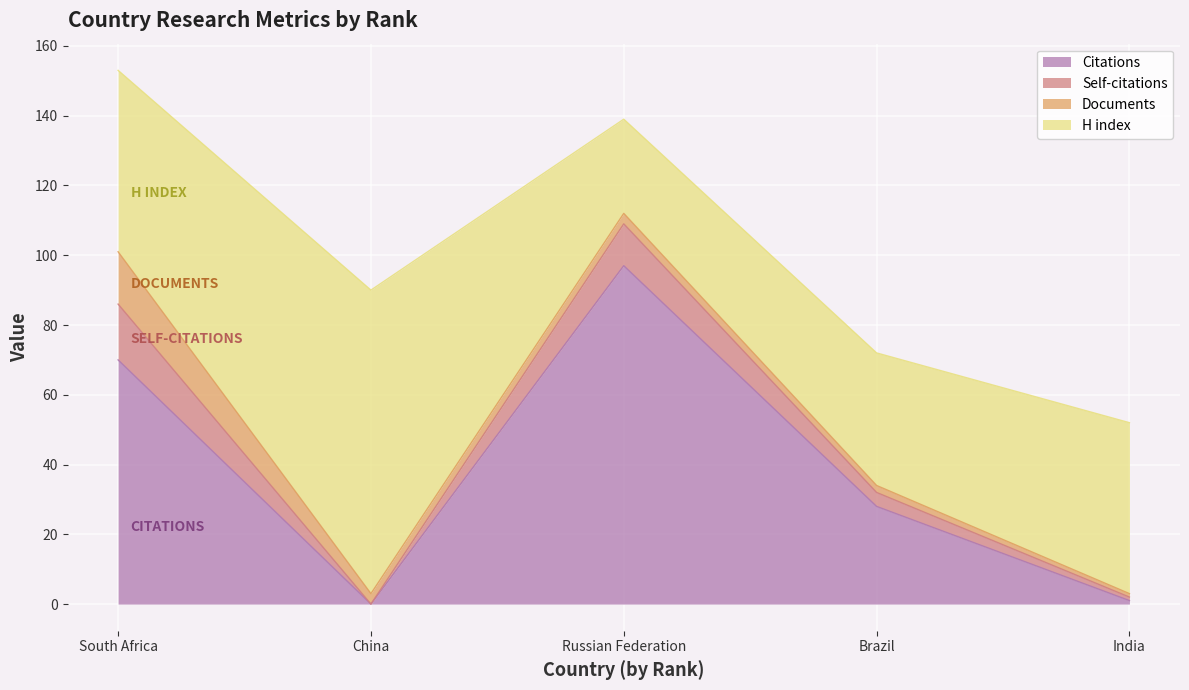

List the series in order of their peak value, highest first.

Citations, H index, Self-citations, Documents